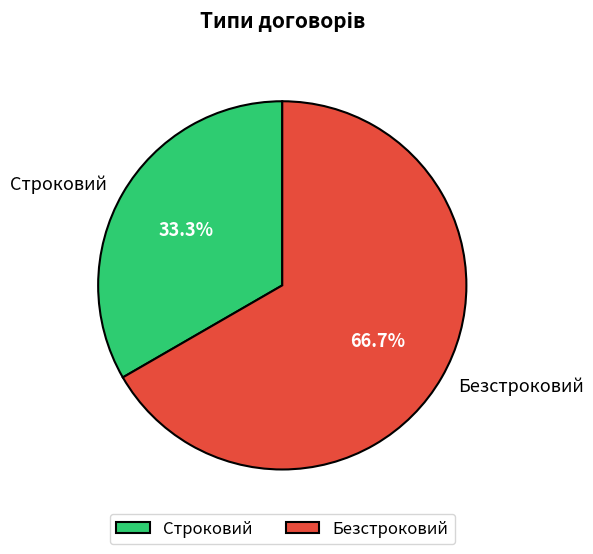

To the nearest percent, what is the average slice percentage?

50%